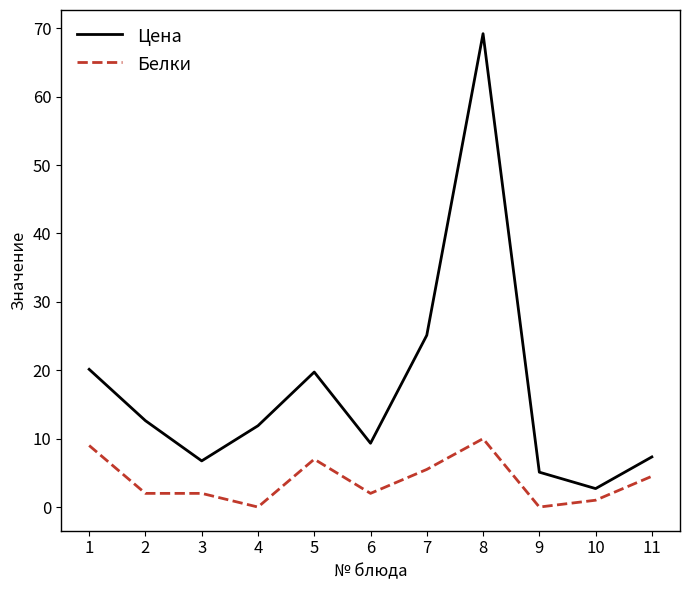

True or false: Цена has a value of 8.8 at 9.

False